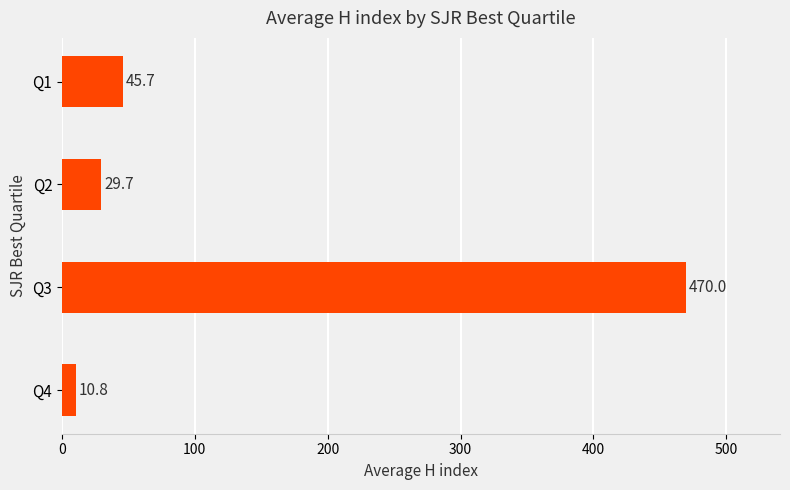

What value does the data have at Q3?

470.0